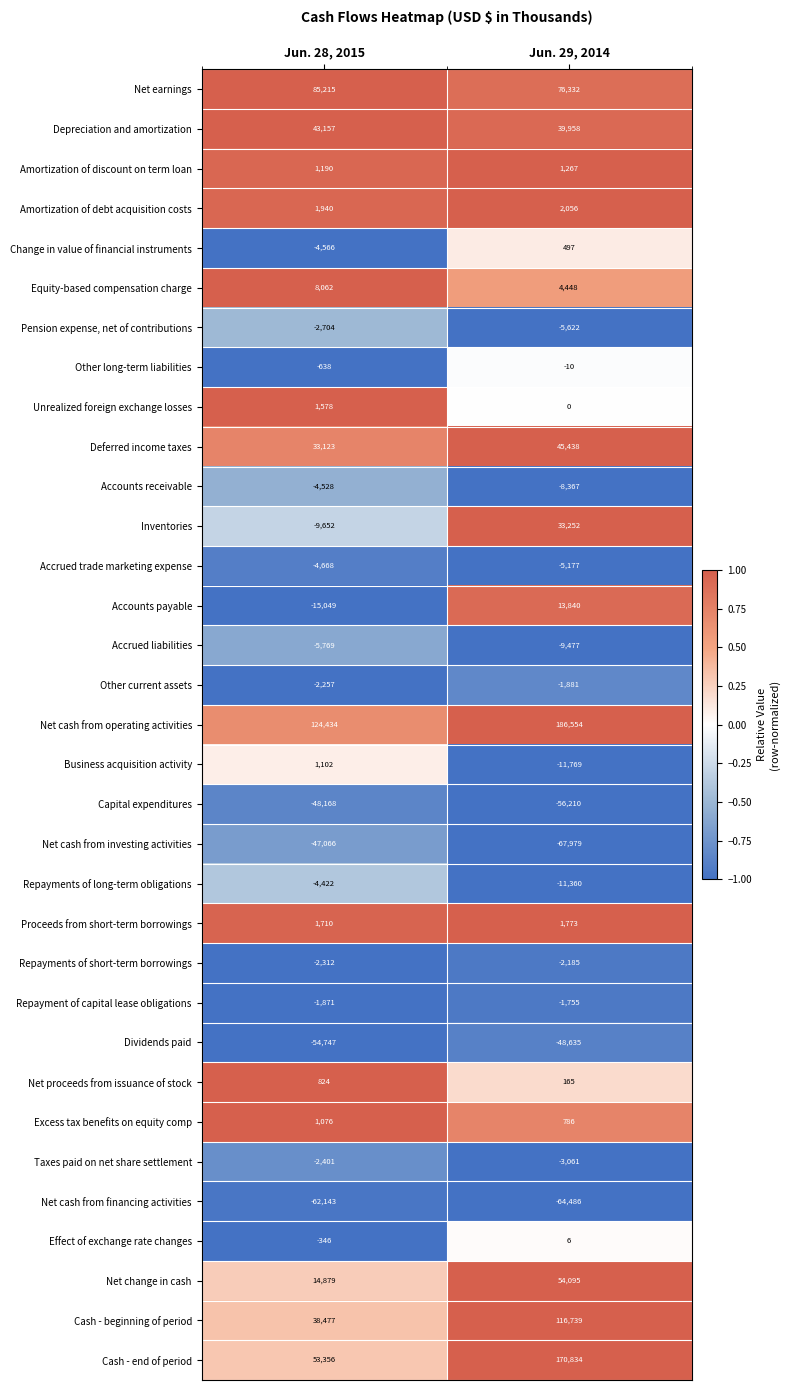

Rank the series by their maximum value, from highest to lowest.

Net cash from operating activities, Cash - end of period, Cash - beginning of period, Net earnings, Net change in cash, Deferred income taxes, Depreciation and amortization, Inventories, Accounts payable, Equity-based compensation charge, Amortization of debt acquisition costs, Proceeds from short-term borrowings, Unrealized foreign exchange losses, Amortization of discount on term loan, Business acquisition activity, Excess tax benefits on equity comp, Net proceeds from issuance of stock, Change in value of financial instruments, Effect of exchange rate changes, Other long-term liabilities, Repayment of capital lease obligations, Other current assets, Repayments of short-term borrowings, Taxes paid on net share settlement, Pension expense, net of contributions, Repayments of long-term obligations, Accounts receivable, Accrued trade marketing expense, Accrued liabilities, Net cash from investing activities, Capital expenditures, Dividends paid, Net cash from financing activities